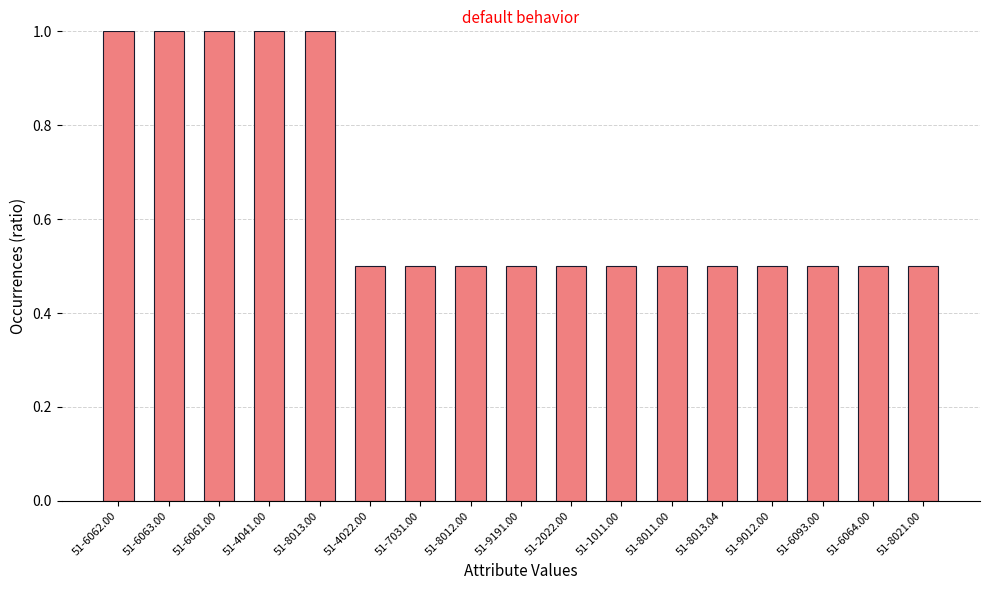

What is the maximum value shown in the chart?

1.0